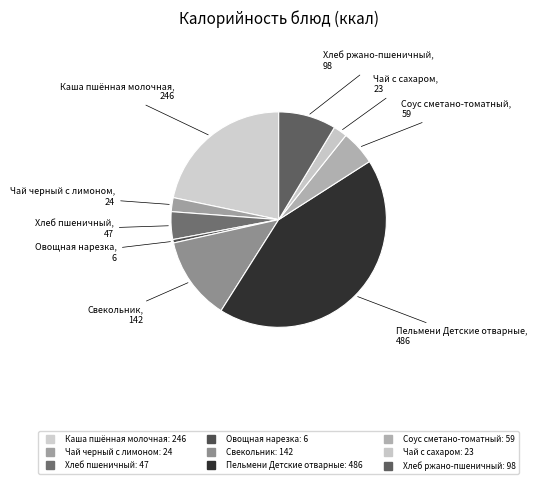

To the nearest percent, what is the average slice percentage?

11%